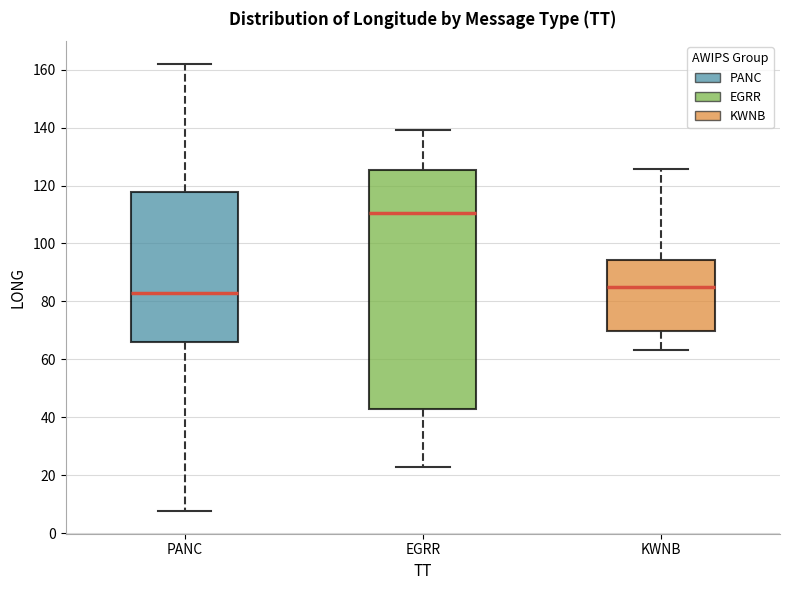

Reading left to right, read every box against the y-axis: the position of its median line, the range the box covers, and the ends of its whiskers. The values are not printed on the chart, so give them approximately, as read against the axis.

PANC: median 82, box 66 to 118, whiskers 8 to 162
EGRR: median 110, box 42 to 126, whiskers 22 to 140
KWNB: median 84, box 70 to 94, whiskers 64 to 126